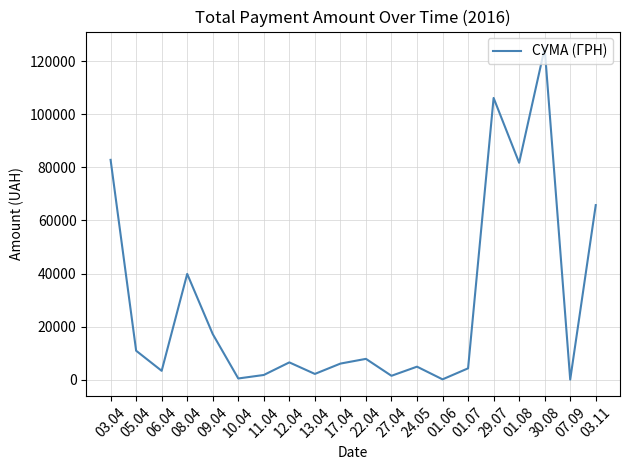

True or false: the data shows 23853.0 at 09.04.

False